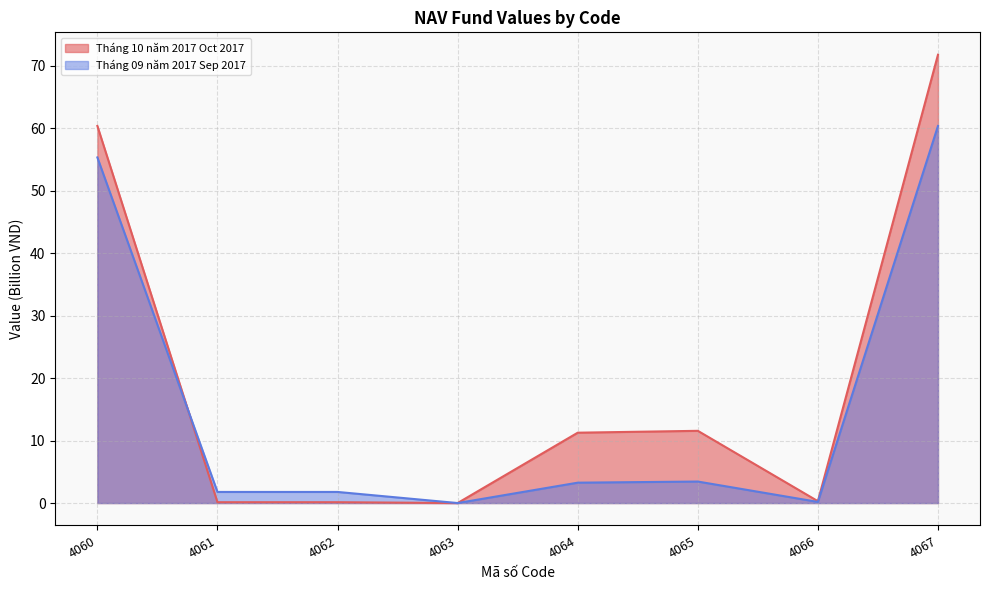

Where do Tháng 09 năm 2017 Sep 2017 and Tháng 10 năm 2017 Oct 2017 first cross each other?

4060 and 4061